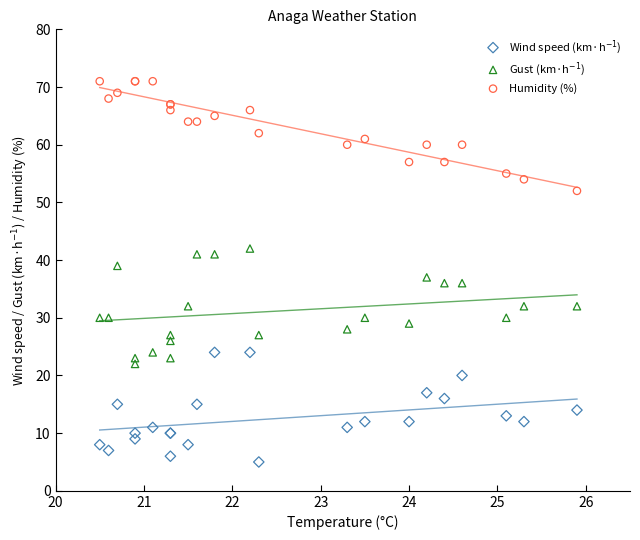

Which series contains the highest Y value?

Humidity (%)